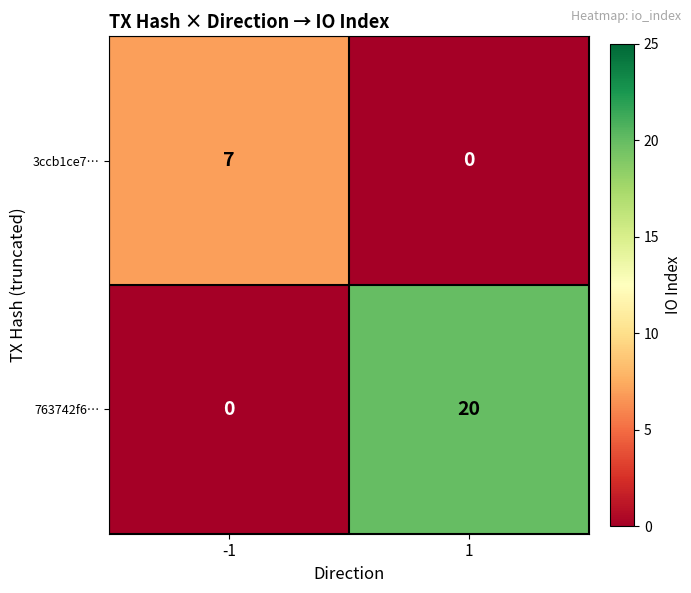

What is the approximate value of 3ccb1ce7… at -1?

7